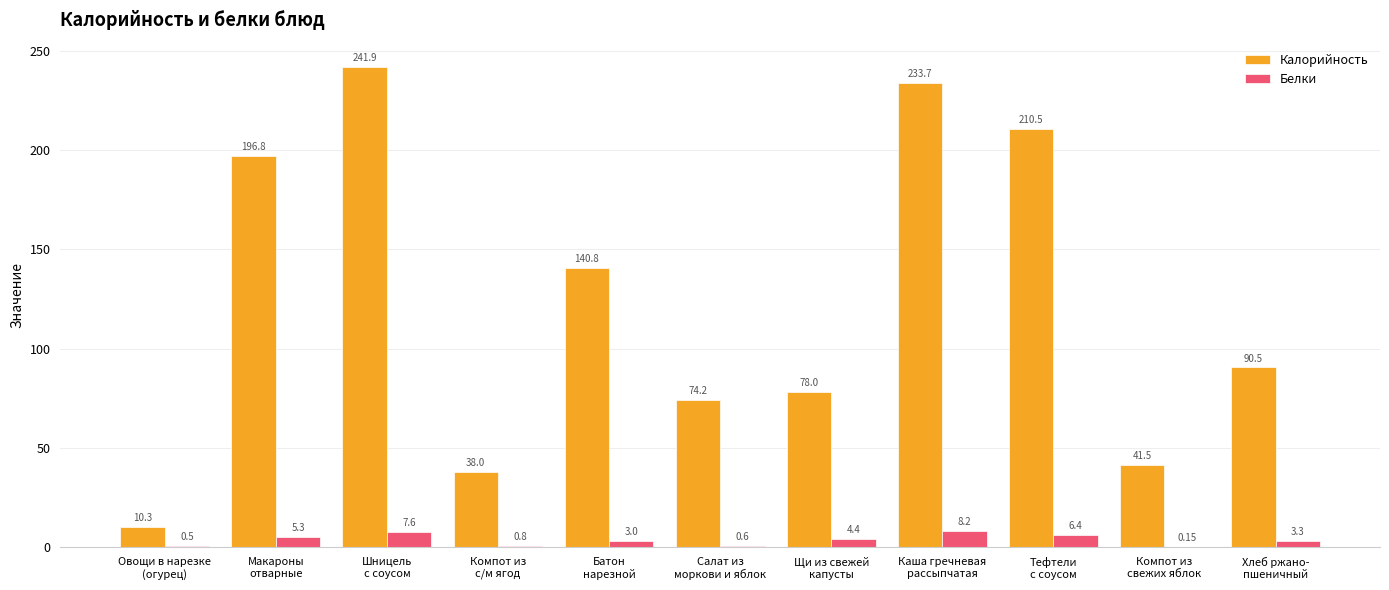

Is it true that Калорийность equals 196.8 at Макароны
отварные?

True